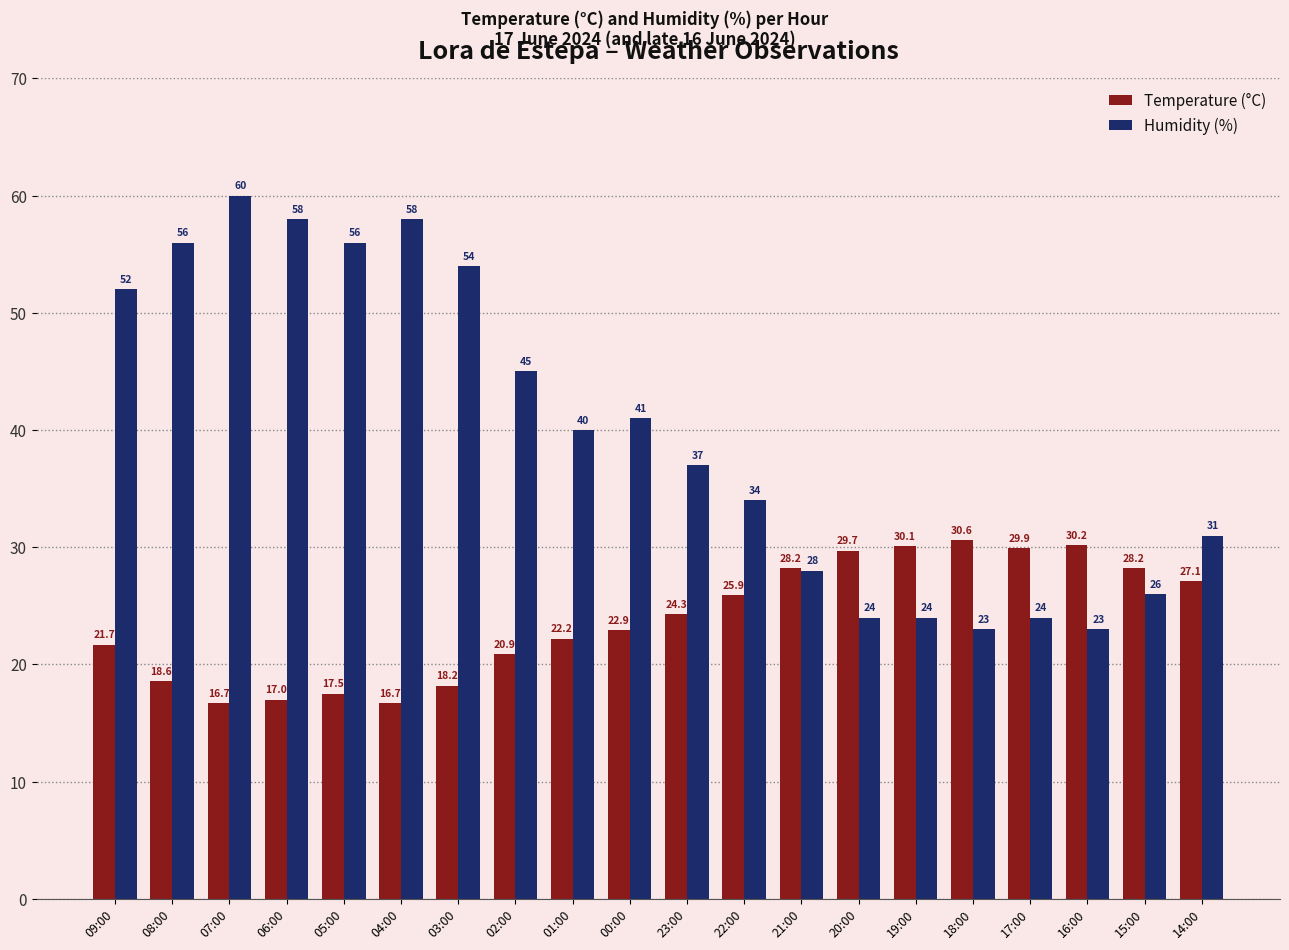

Reading left to right, transcribe all the data shown in this chart.

Temperature (°C): 09:00=21.7	08:00=18.6	07:00=16.7	06:00=17.0	05:00=17.5	04:00=16.7	03:00=18.2	02:00=20.9	01:00=22.2	00:00=22.9	23:00=24.3	22:00=25.9	21:00=28.2	20:00=29.7	19:00=30.1	18:00=30.6	17:00=29.9	16:00=30.2	15:00=28.2	14:00=27.1
Humidity (%): 09:00=52.0	08:00=56.0	07:00=60.0	06:00=58.0	05:00=56.0	04:00=58.0	03:00=54.0	02:00=45.0	01:00=40.0	00:00=41.0	23:00=37.0	22:00=34.0	21:00=28.0	20:00=24.0	19:00=24.0	18:00=23.0	17:00=24.0	16:00=23.0	15:00=26.0	14:00=31.0